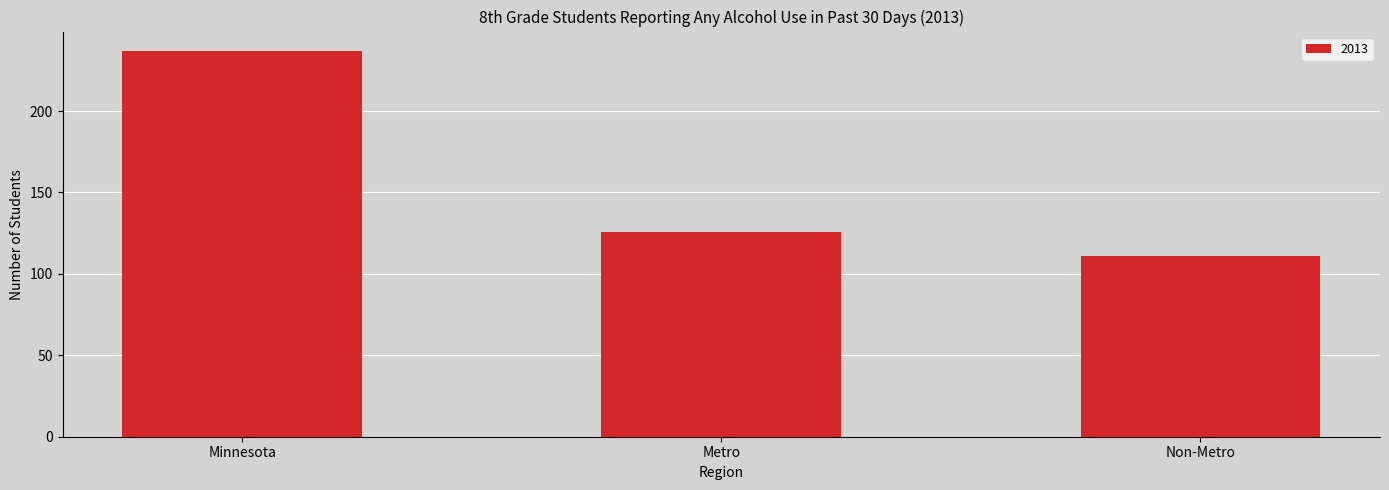

What position from the left is Non-Metro?

3